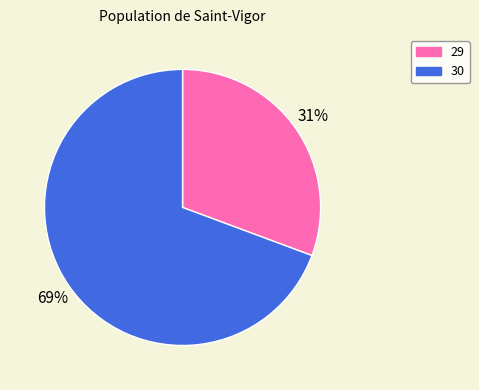

Which category accounts for the majority?

30